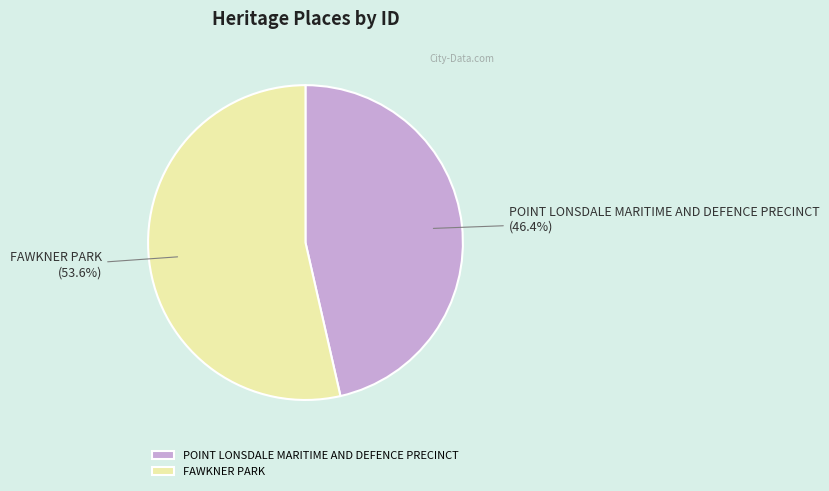

What percentage is NOT represented by FAWKNER PARK?

46.4%